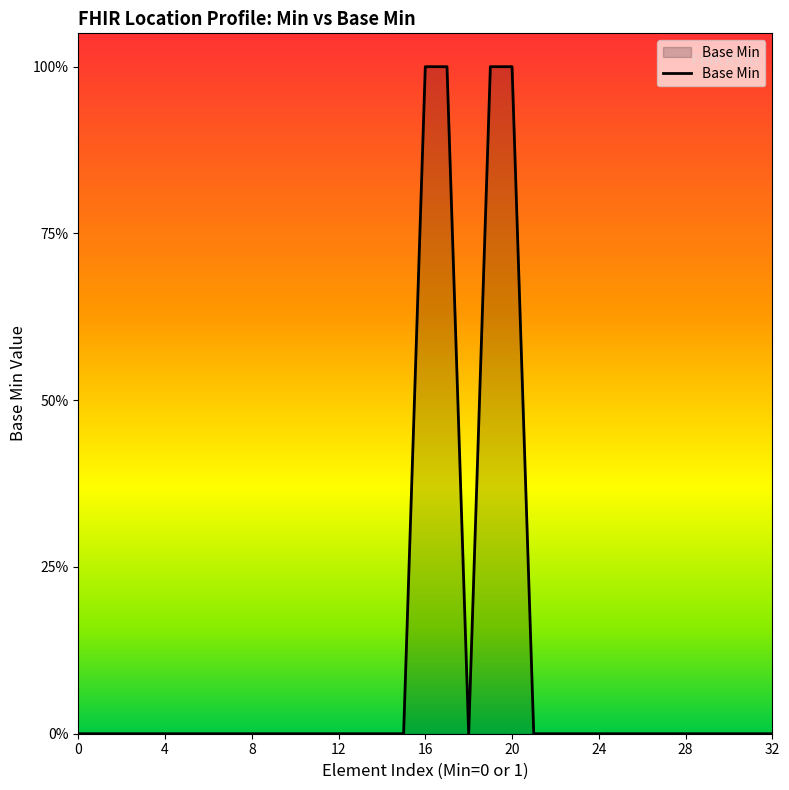

Rank the categories by value from highest to lowest.

1, 1, 1, 1, 0, 0, 0, 0, 0, 0, 0, 0, 0, 0, 0, 0, 0, 0, 0, 0, 0, 0, 0, 0, 0, 0, 0, 0, 0, 0, 0, 0, 0